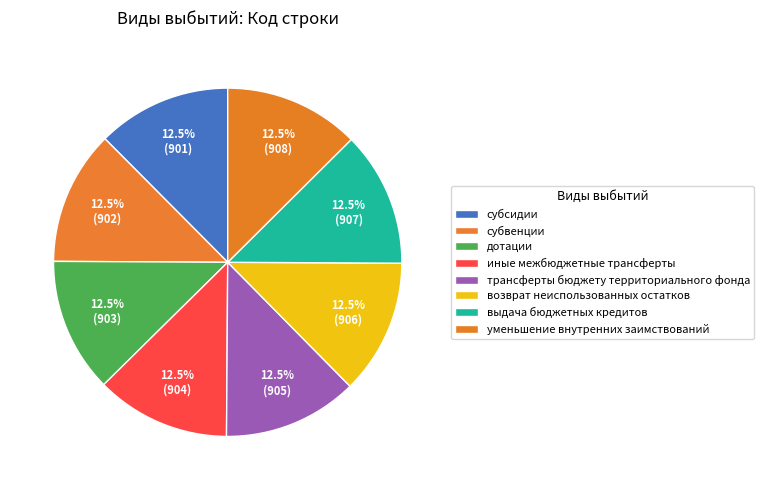

Does any single category account for the majority?

No